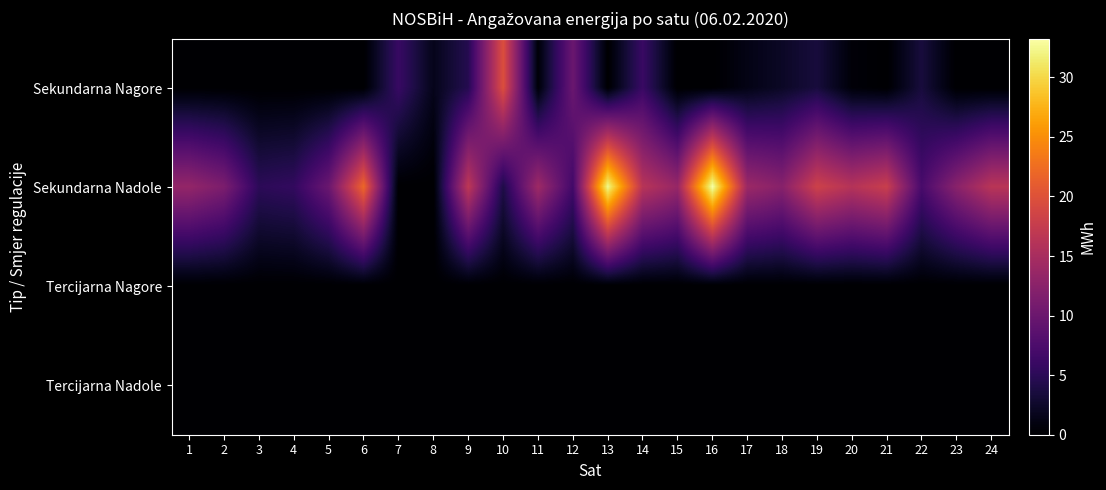

At which category is the sum across all series the highest?

16